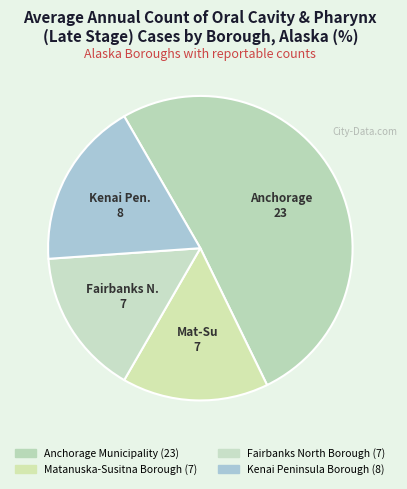

To the nearest percent, what is the difference between the Kenai Peninsula Borough and Anchorage Municipality slice percentages?

33%